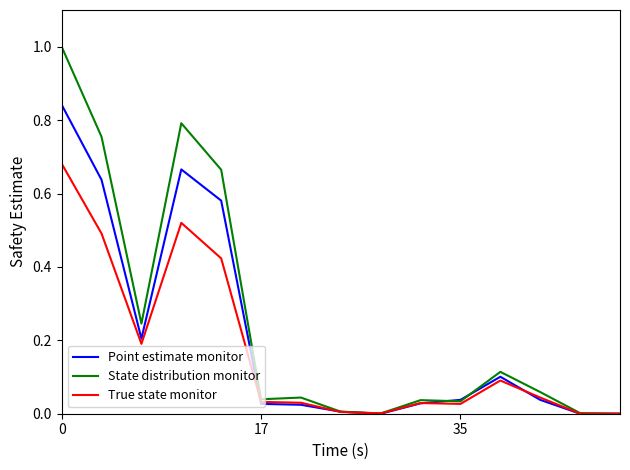

Which series has the largest total across all categories?

State distribution monitor